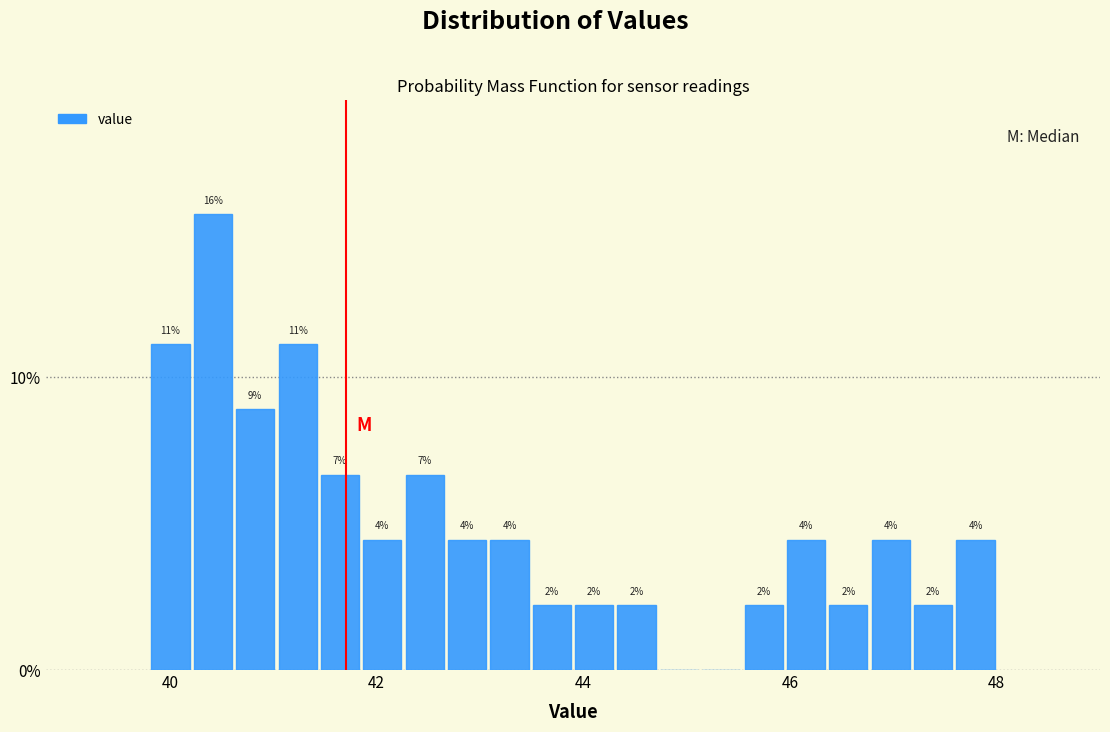

Read against the x-axis, roughly where is the centre of the tallest bar?

40.4